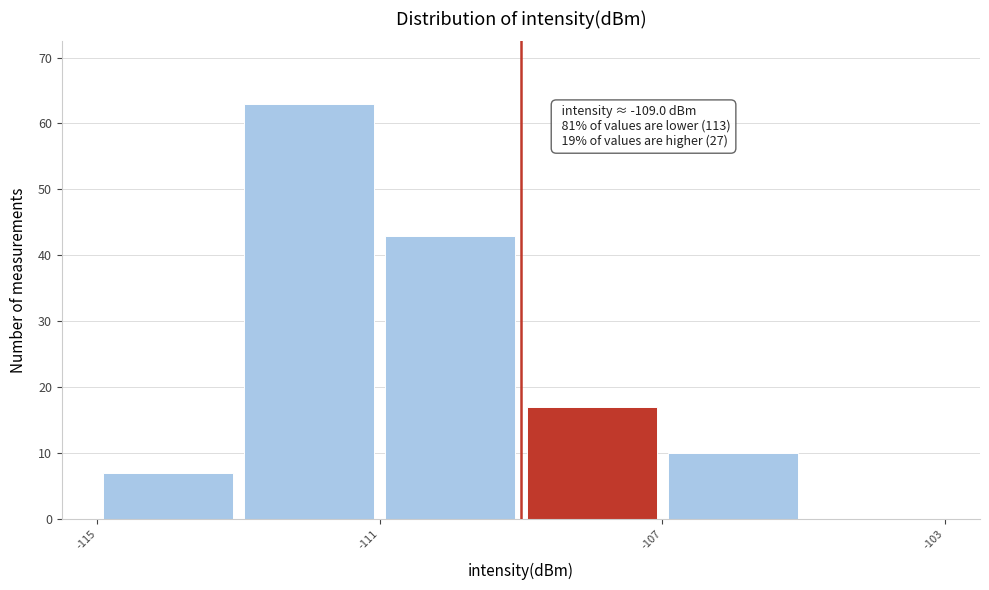

Over which range of the x-axis is the bar tallest?

-113 to -111